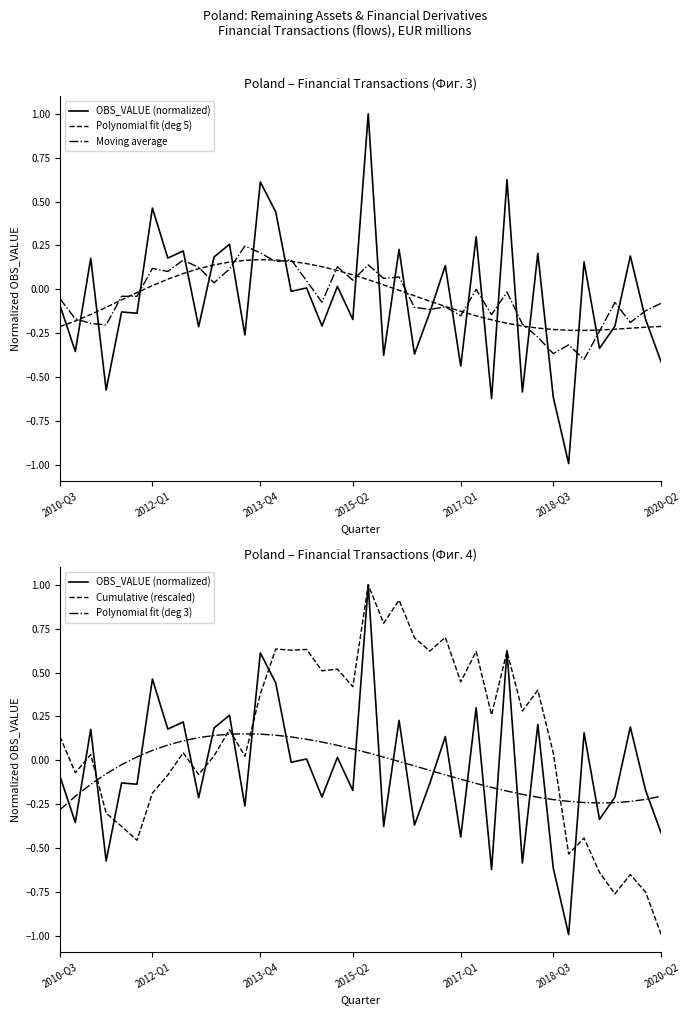

Which series has the largest total across all categories?

Cumulative (rescaled)